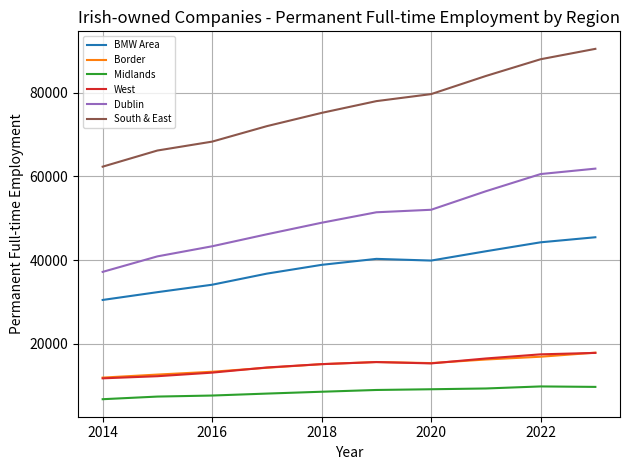

What is the minimum value for BMW Area?

30498